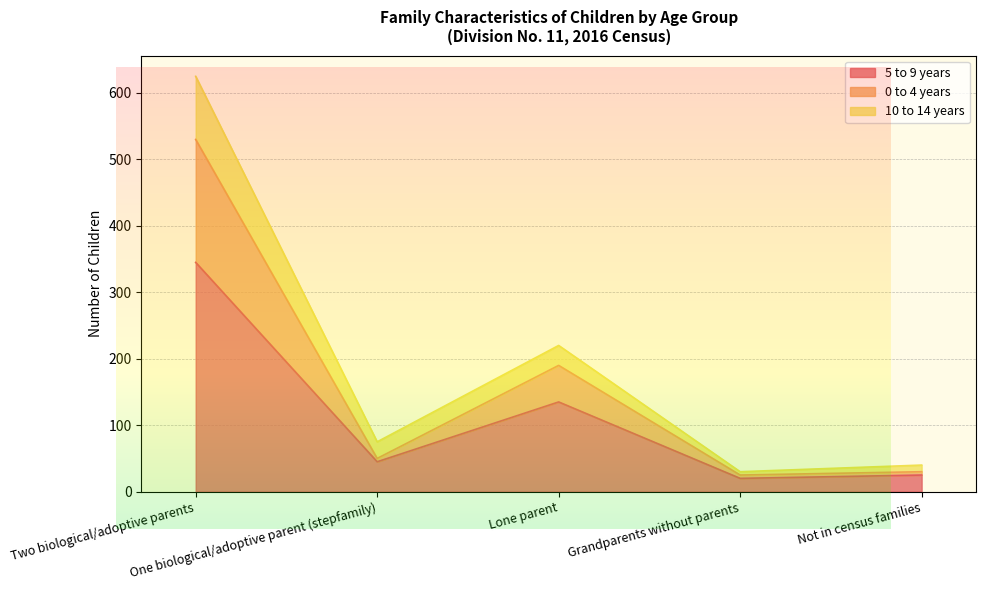

True or false: 10 to 14 years and 5 to 9 years intersect in this chart.

False